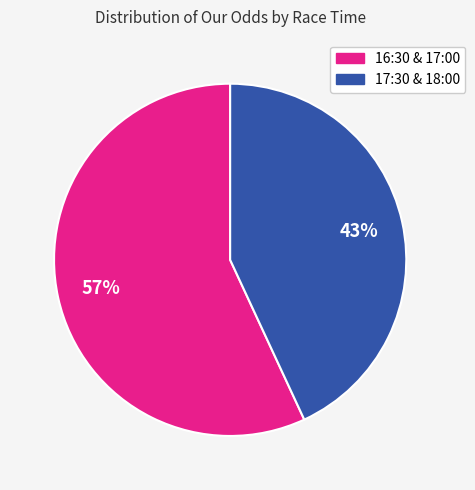

Does any single category account for the majority?

Yes